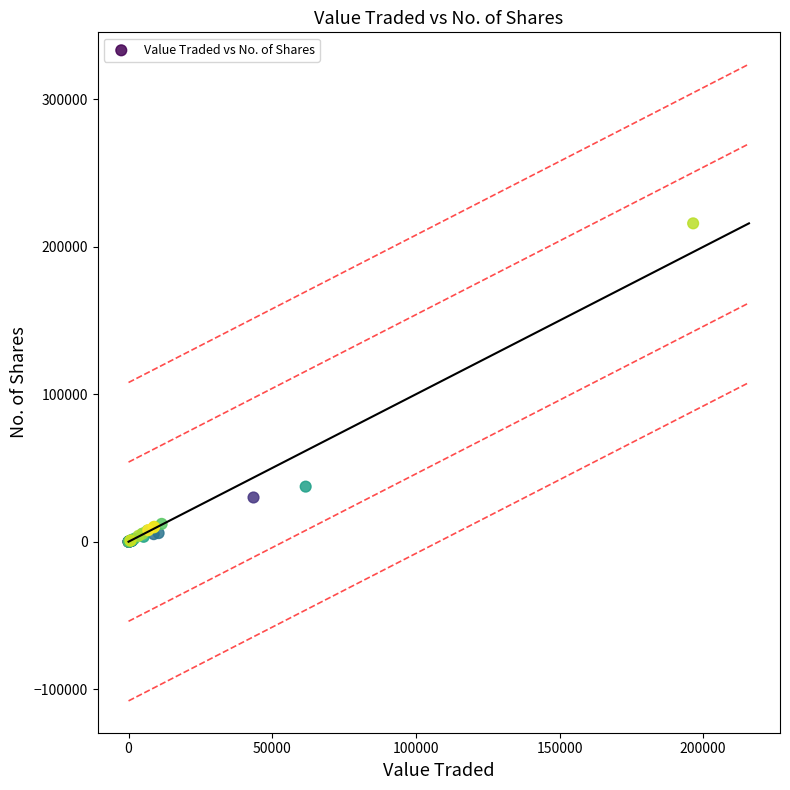

What Y value in the scatter plot is closest to 107972?

37366